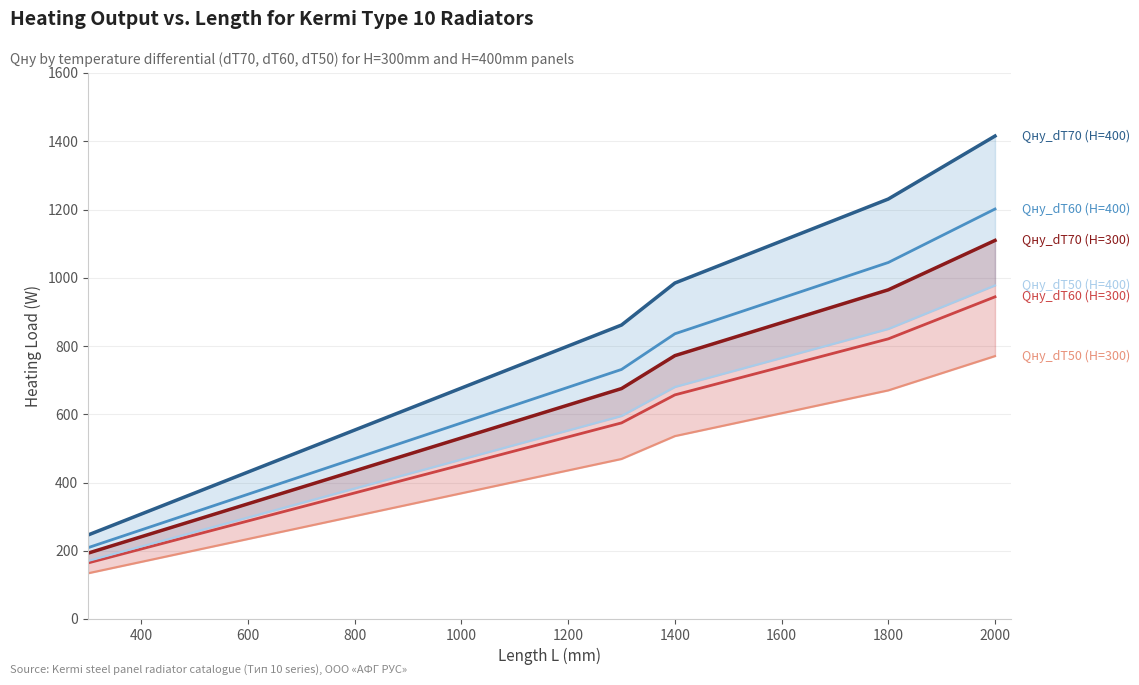

How many lines are shown in the chart?

6